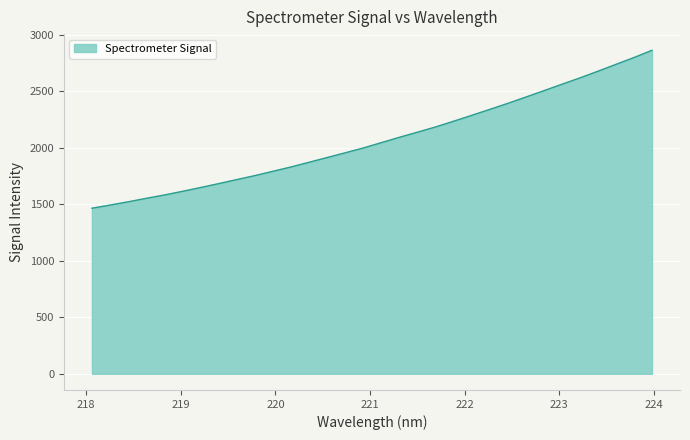

What is the greatest value displayed?

2863.0